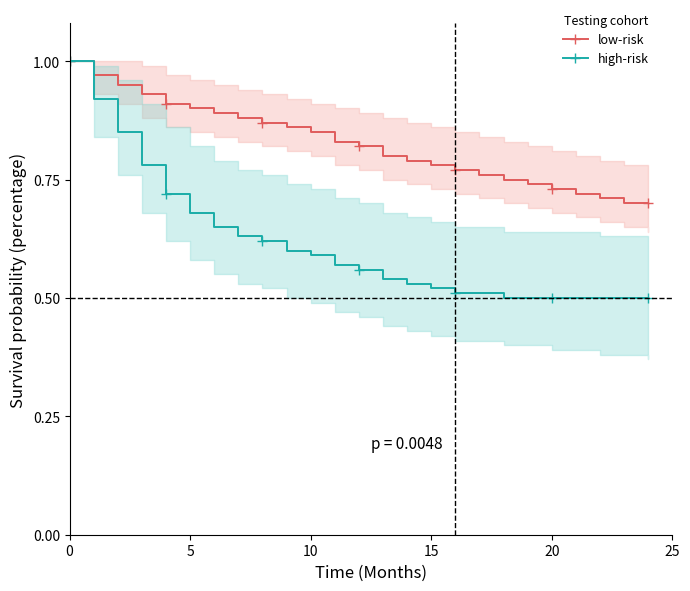

Read the low-risk value at 24.

0.7